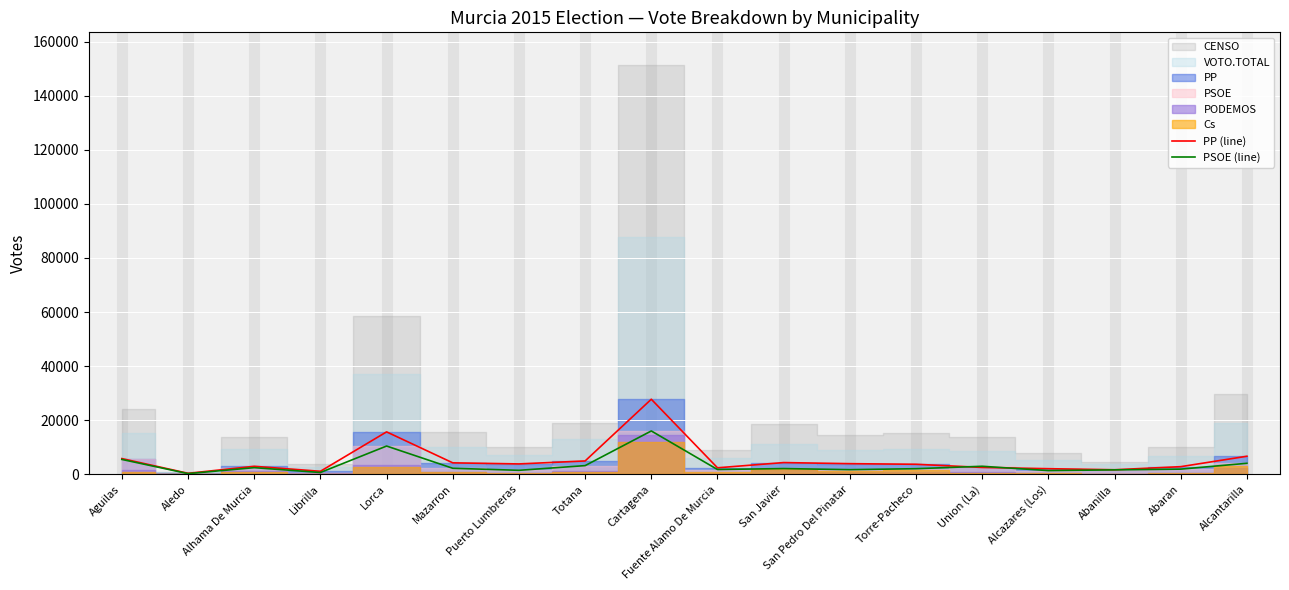

What is the minimum value for PP (line)?

364